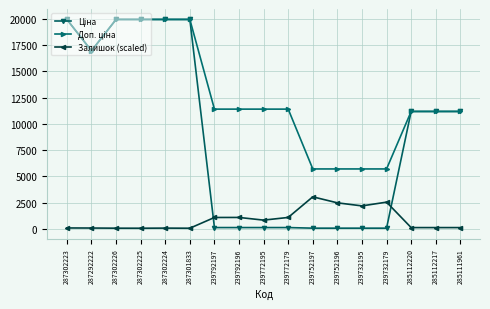

At how many categories does at least one series exceed 9172?

13